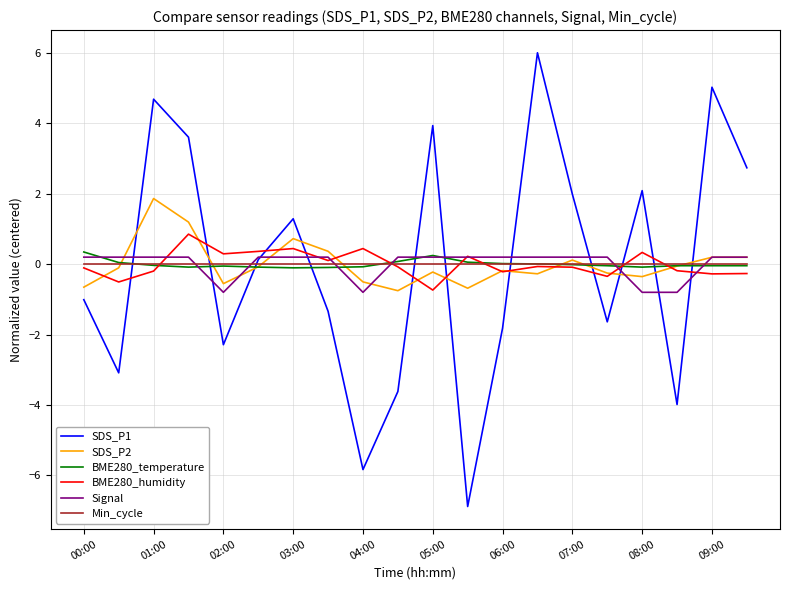

Which series has the widest spread of values?

SDS_P1